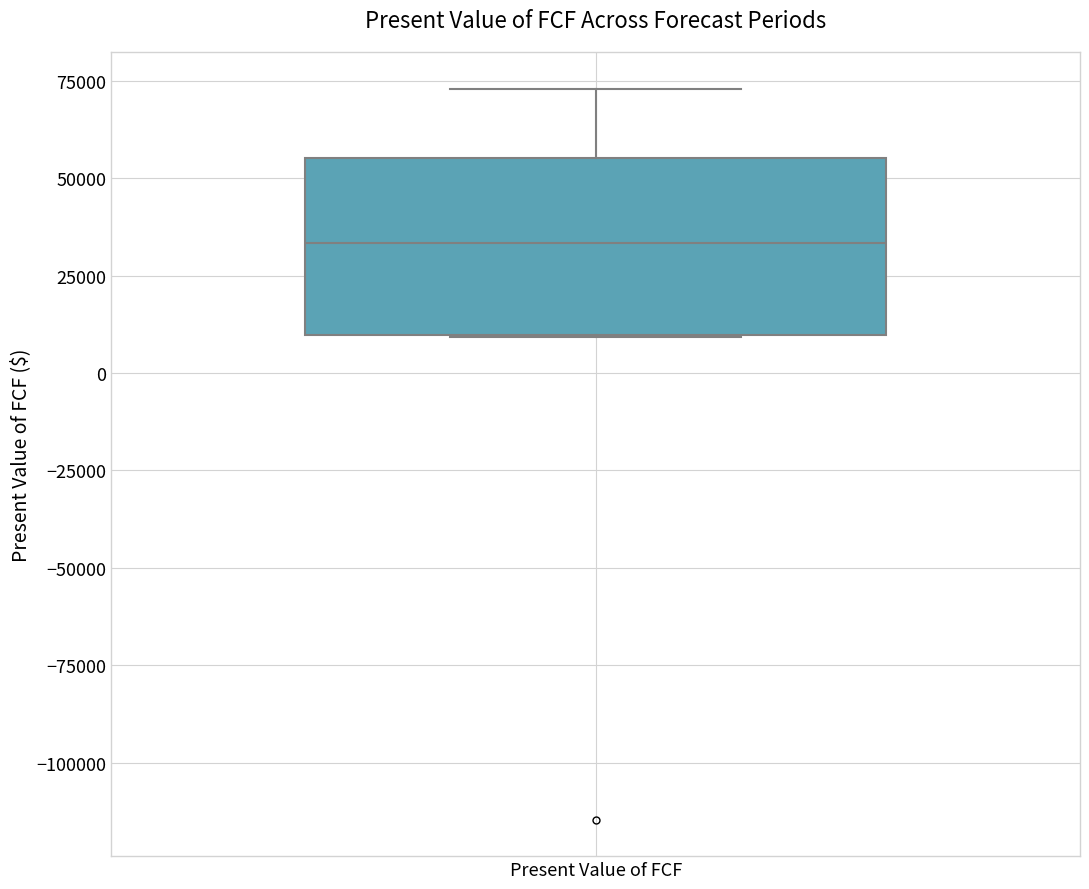

Where is the upper edge of the box for Present Value of FCF on the y-axis? The values are not printed on the chart, so give them approximately, as read against the axis.

55000